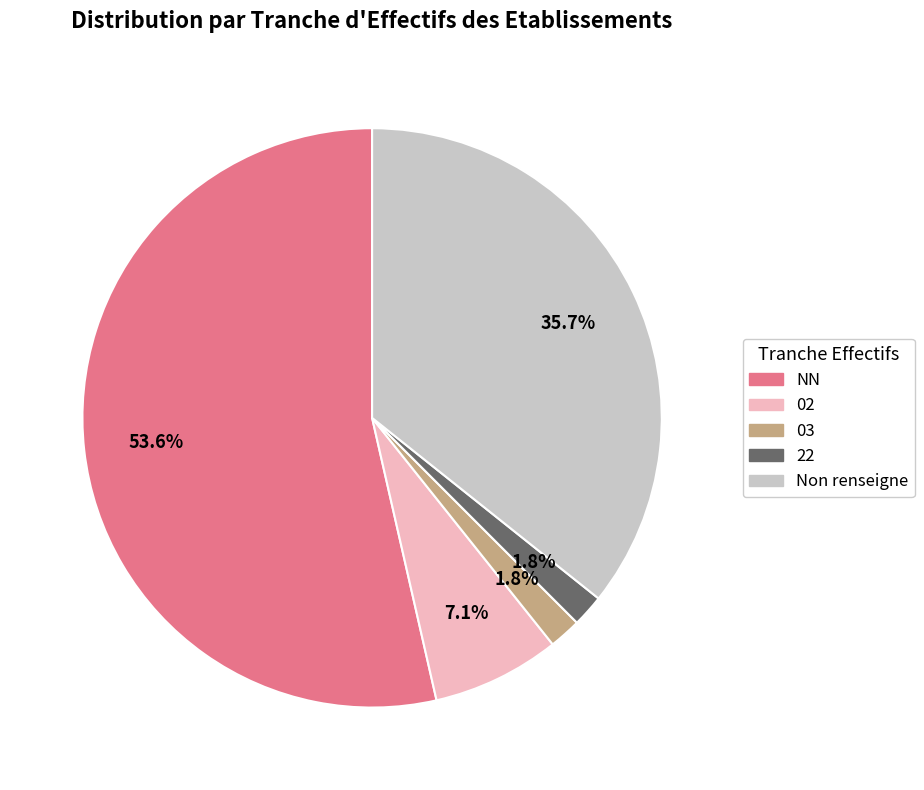

Is there any slice that represents more than half of the pie?

Yes